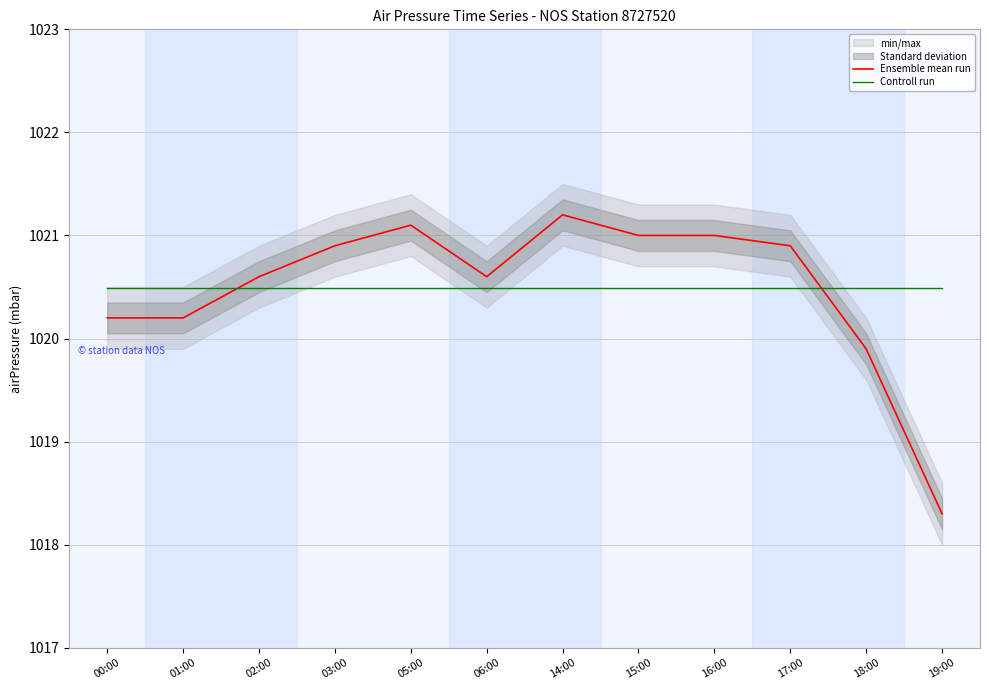

Which category has the lowest value across all series?

19:00